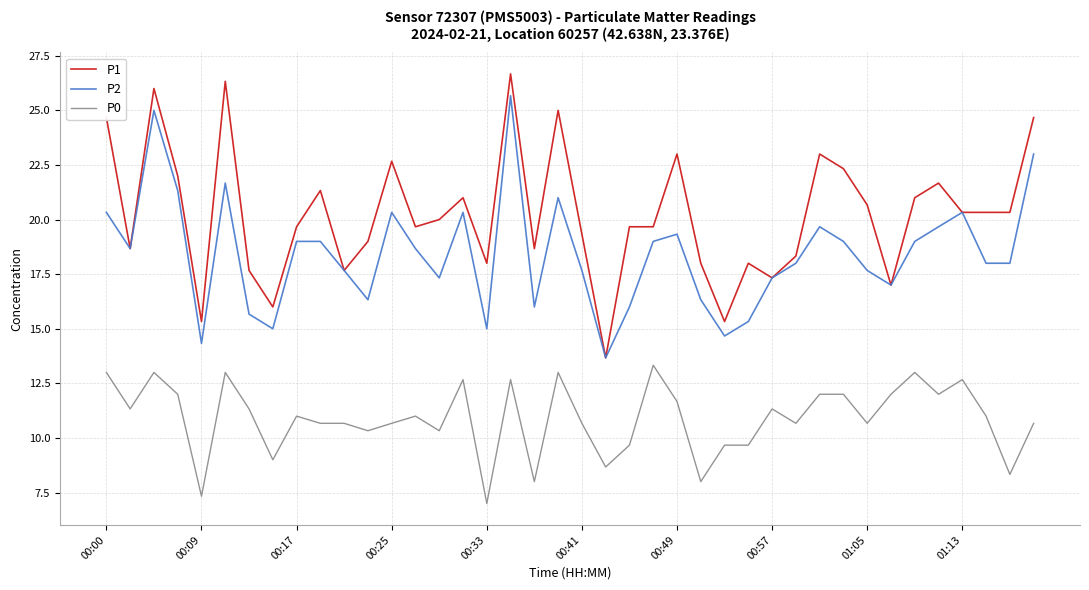

Which series has the largest total across all categories?

P1